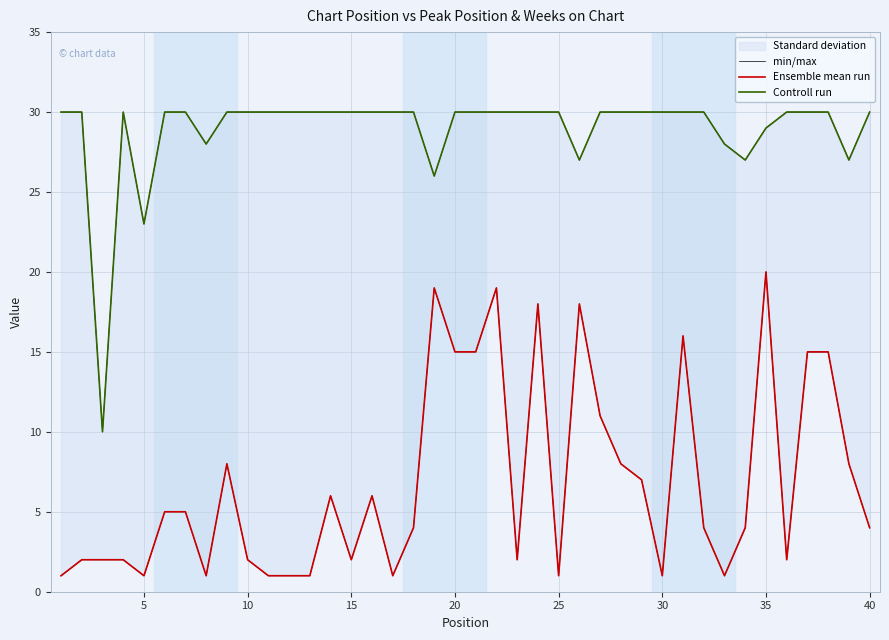

What is the approximate value of Ensemble mean run at 19, to the nearest 10?

20